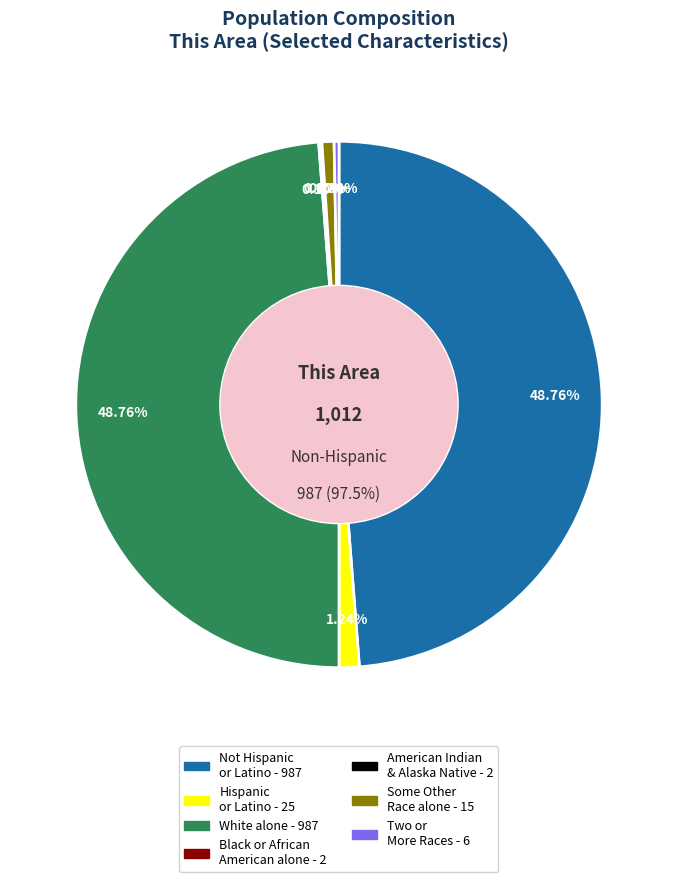

To the nearest percent, what is the difference between the largest and smallest slice percentages?

49%